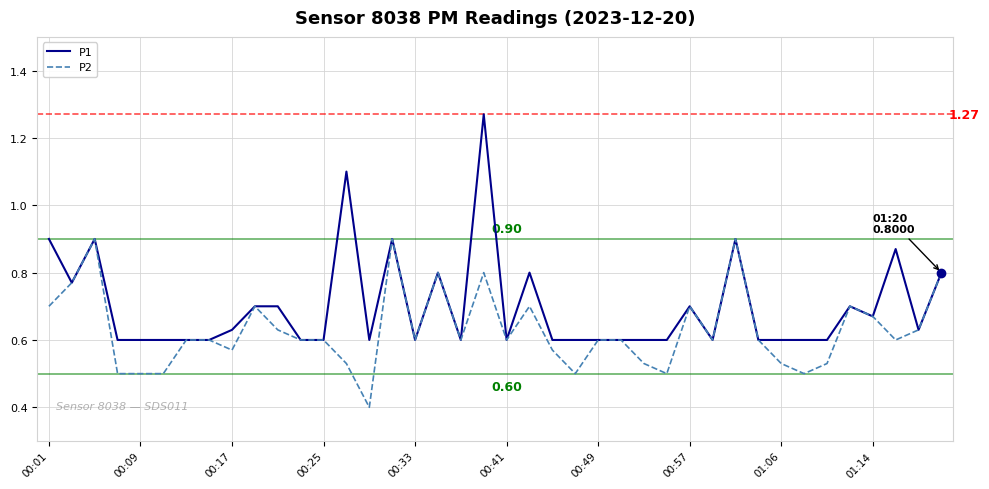

Which series has the largest total across all categories?

P1